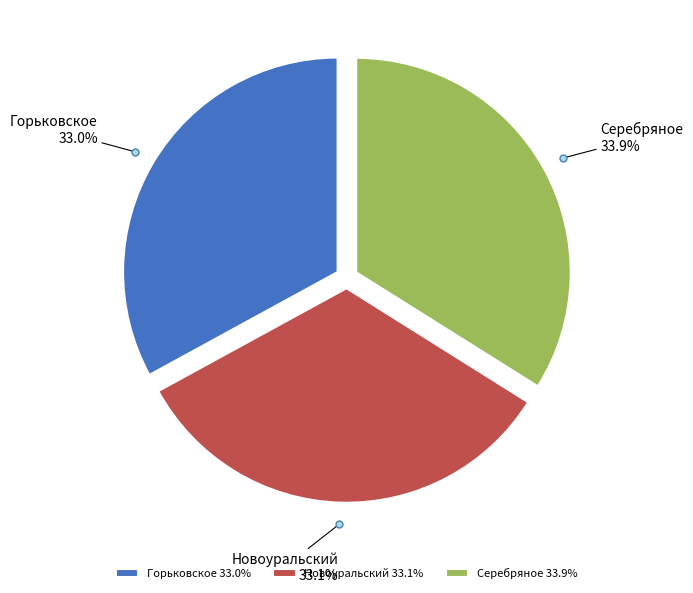

How many slices are in this pie chart?

3